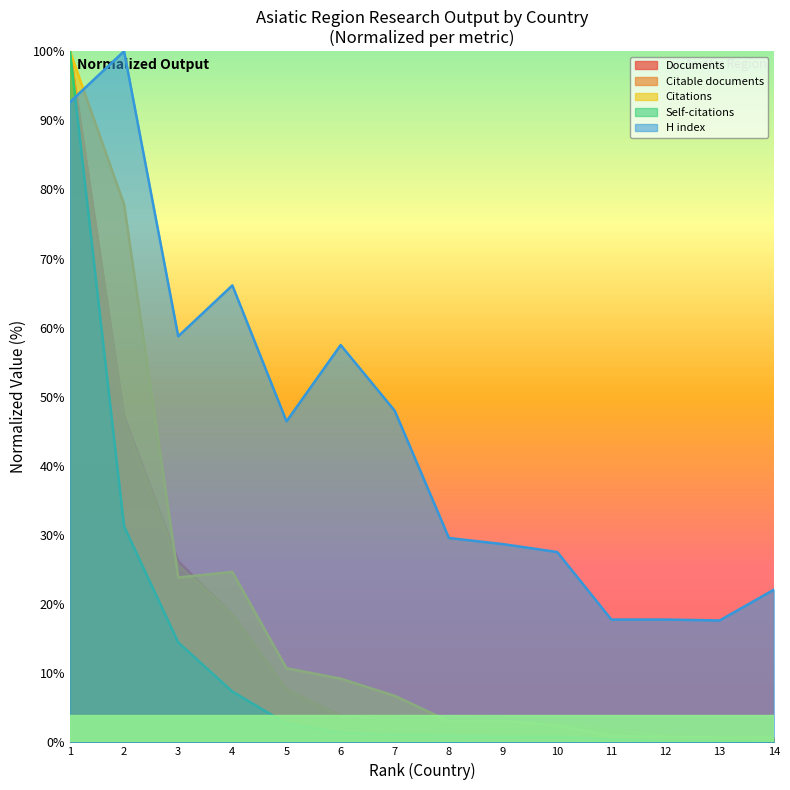

What is the lowest value of the H index series?

17.6